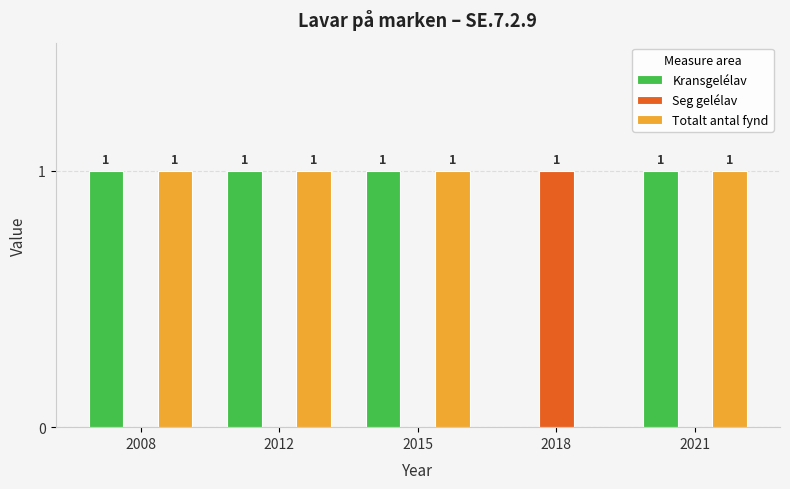

Reading left to right, what are all the values shown in this chart?

Kransgelélav: 1	1	1	0	1
Seg gelélav: 0	0	0	1	0
Totalt antal fynd: 1	1	1	0	1